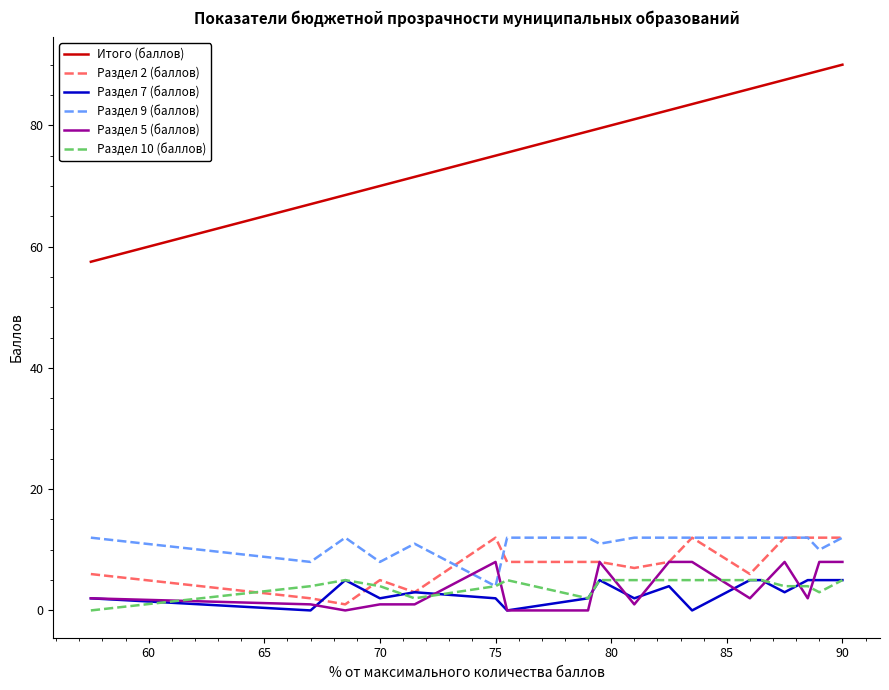

True or false: Раздел 7 (баллов) and Итого (баллов) intersect in this chart.

False